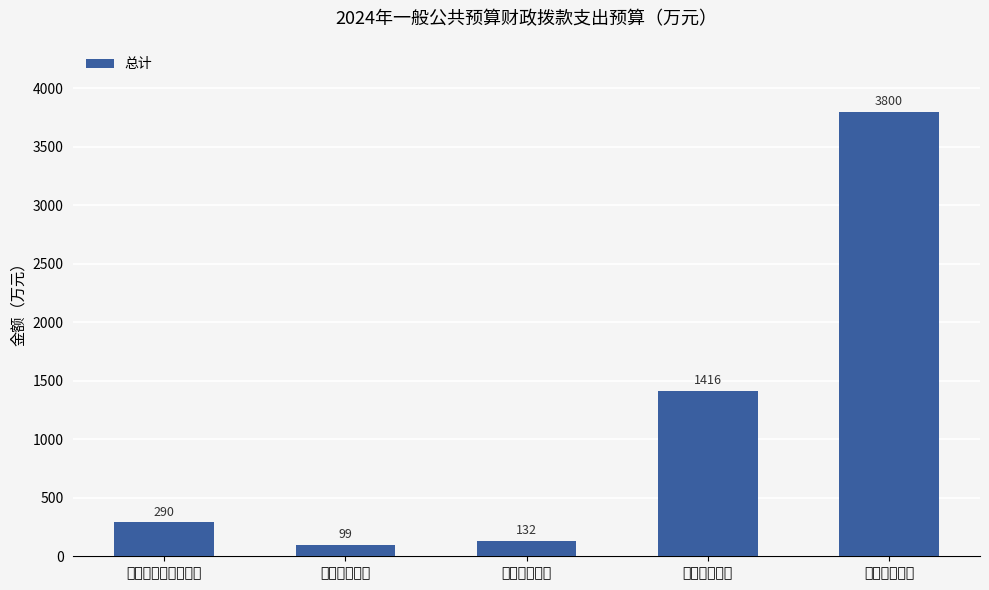

What is the approximate value at 社会保障和就业支出?

289.6